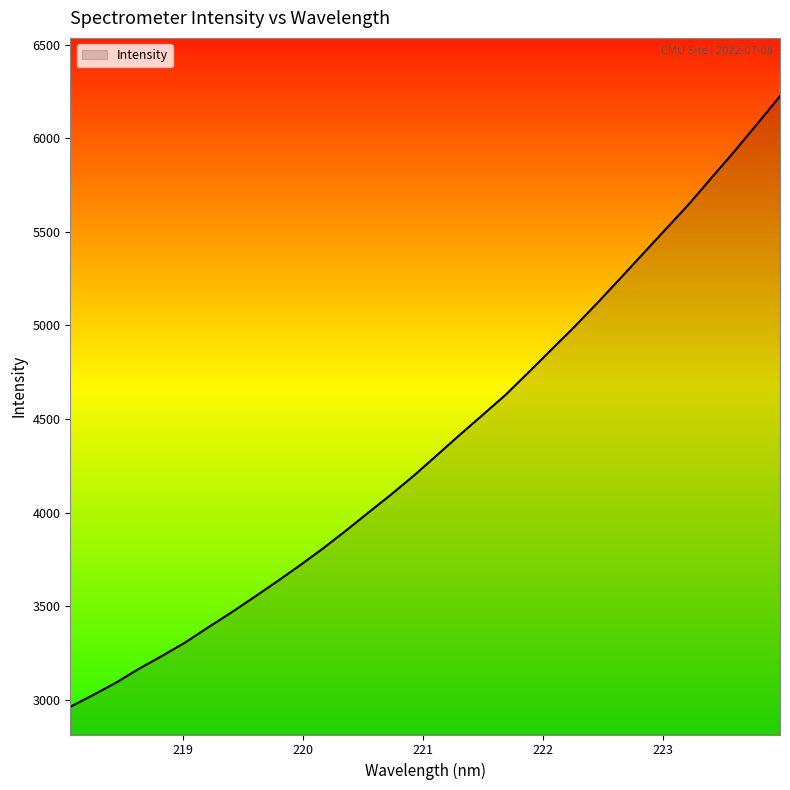

What is the difference between the maximum and minimum values?

3260.5